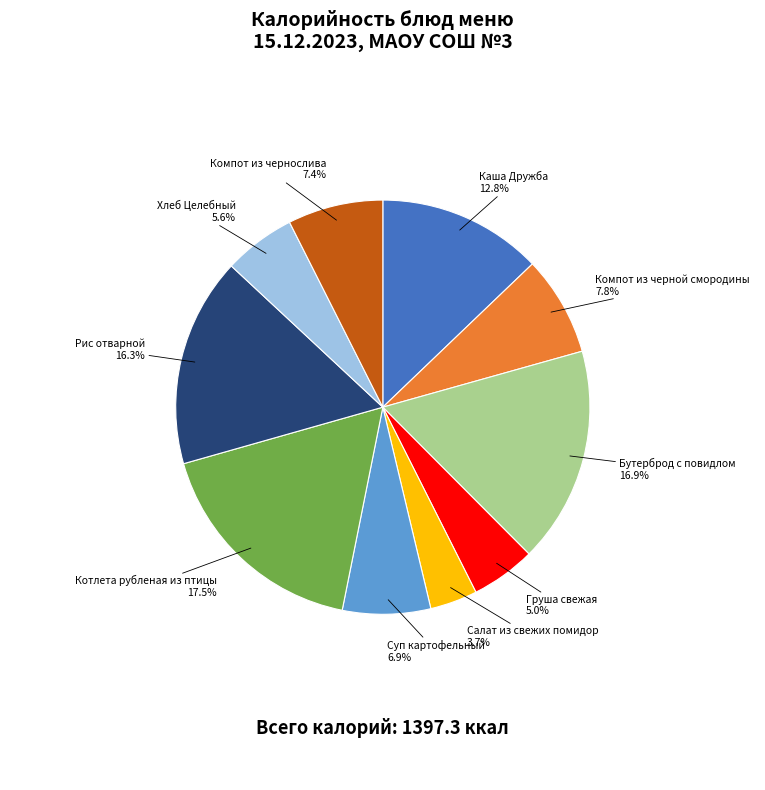

Is there a majority slice in this chart?

No